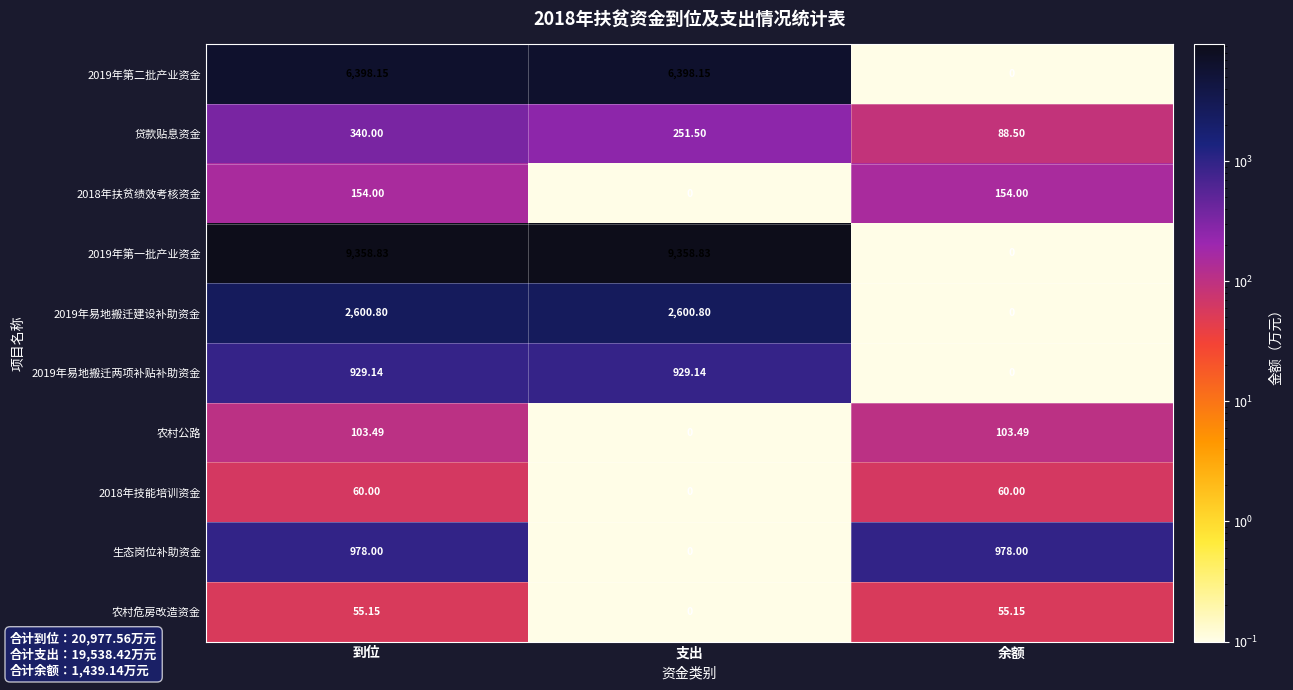

At which category is the sum across all series the highest?

到位